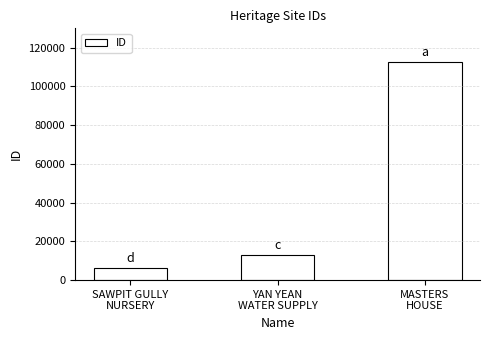

What is the label of the 1st bar from the right?

MASTERS
HOUSE